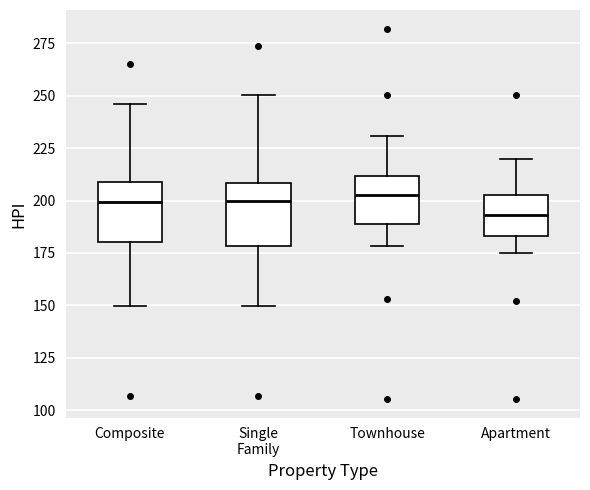

Where is the upper edge of the box for Single Family on the y-axis? The values are not printed on the chart, so give them approximately, as read against the axis.

210